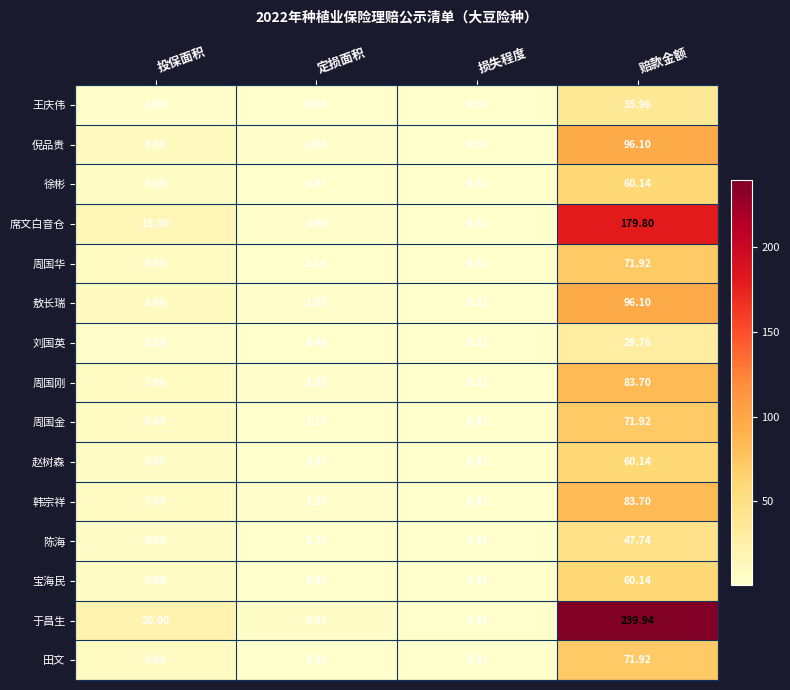

Which category has the highest value across all series?

赔款金额